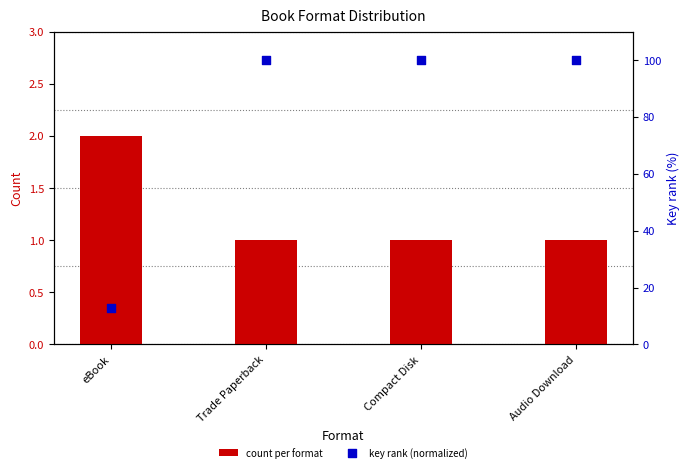

Which series has the largest total across all categories?

key rank (normalized)